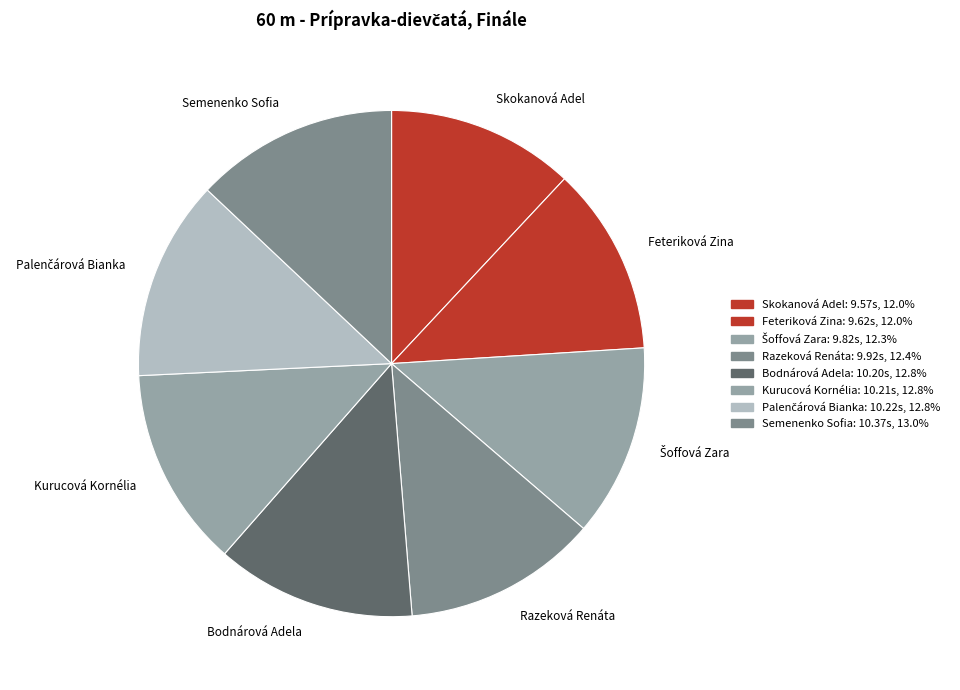

Does Feteriková Zina account for over 50% of the chart?

No